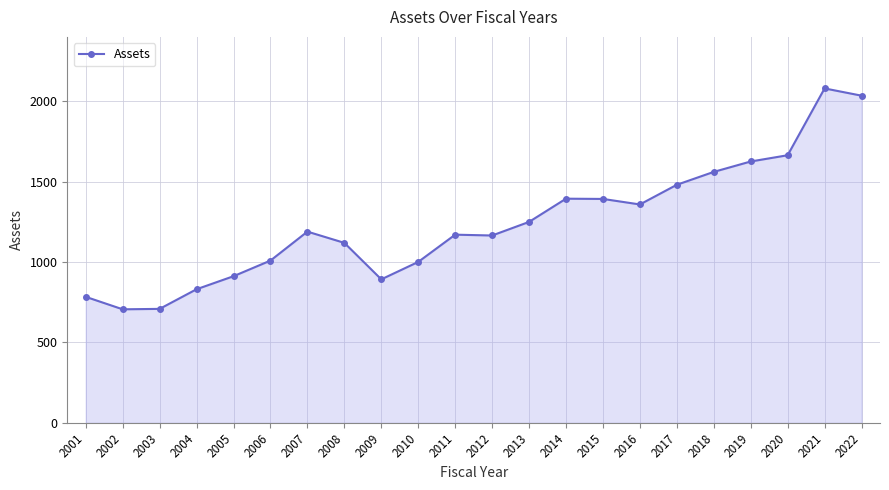

Is it true that the value at 2012 is 1164.8?

True